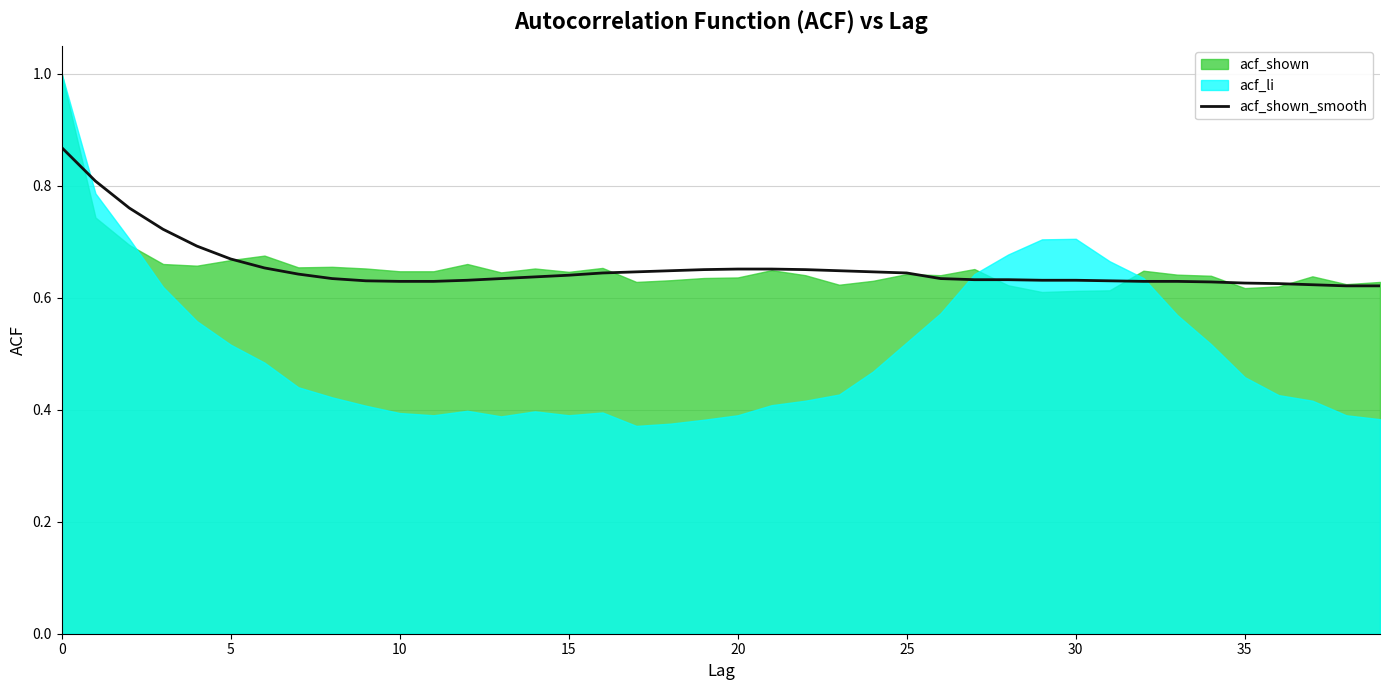

At which label is the value closest to 0?

38